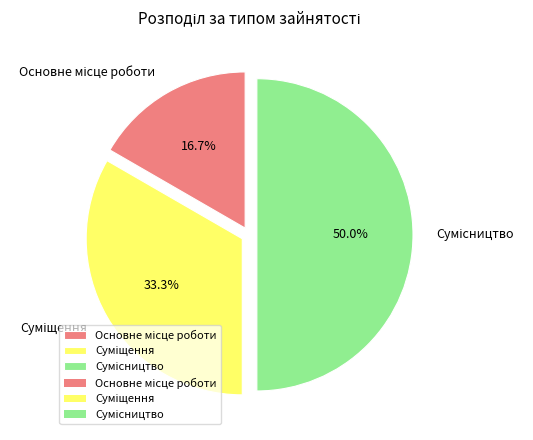

What is the change in value from Суміщення to Сумісництво?

+1